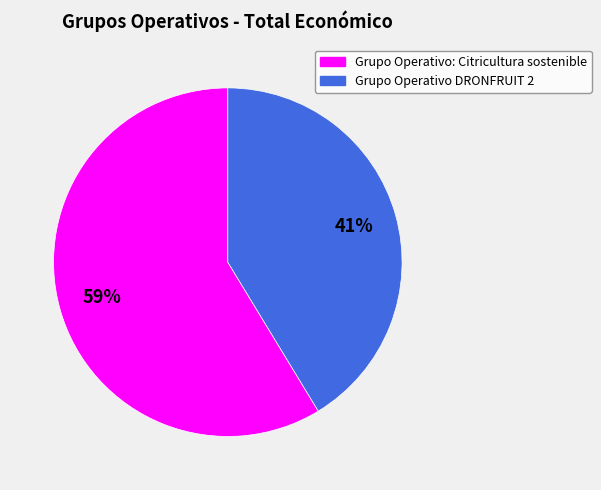

Is the sum of Grupo Operativo: Citricultura sostenible and Grupo Operativo DRONFRUIT 2 greater than half?

Yes